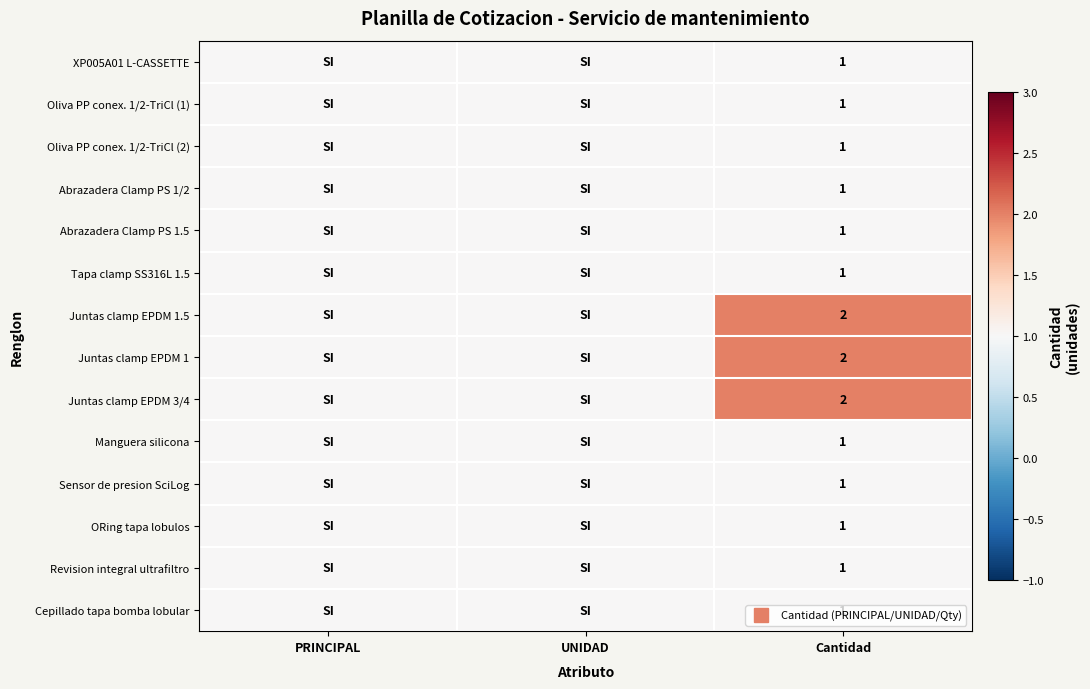

True or false: Oliva PP conex. 1/2-TriCl (1) has a value of 1 at UNIDAD.

True